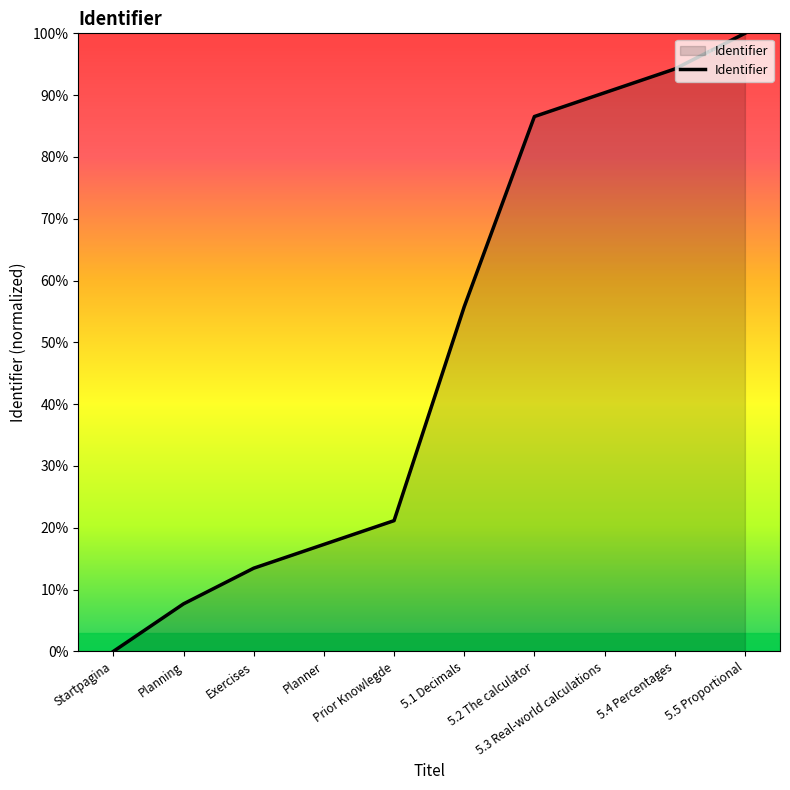

Where is the data nearest to the value 50?

5.1 Decimals